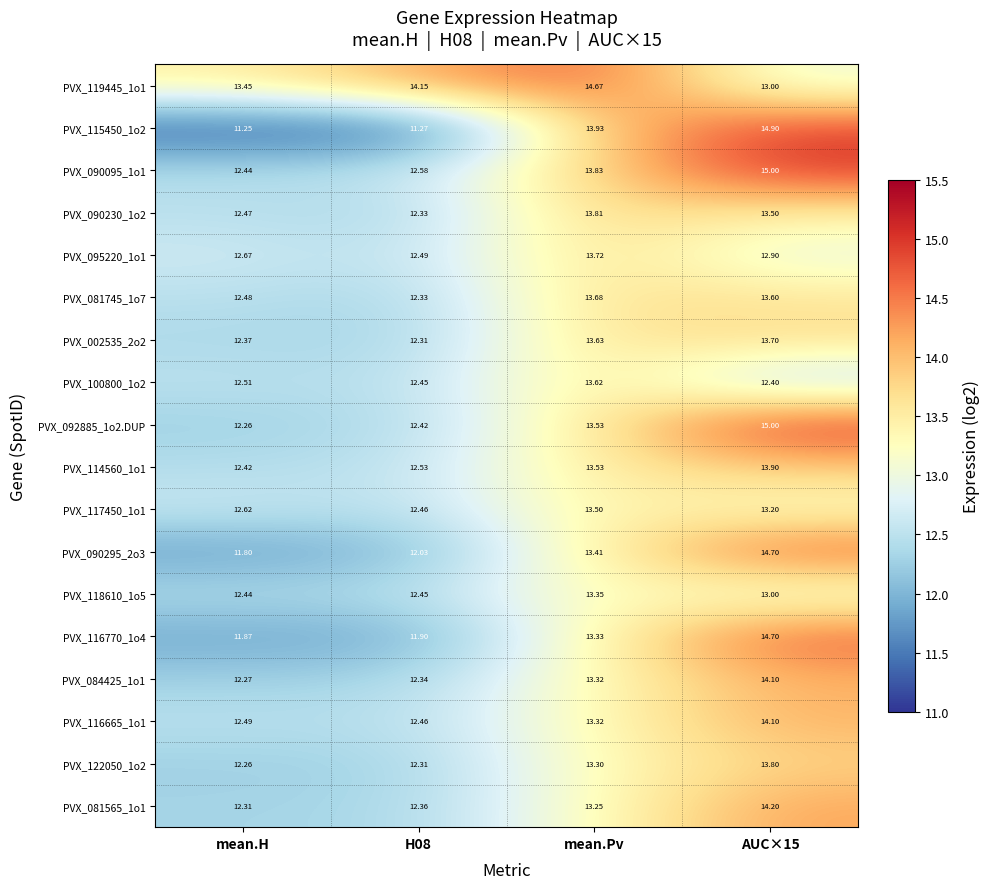

Is the value of PVX_090095_1o1 at AUC×15 greater than the value of PVX_116665_1o1 at mean.H?

Yes